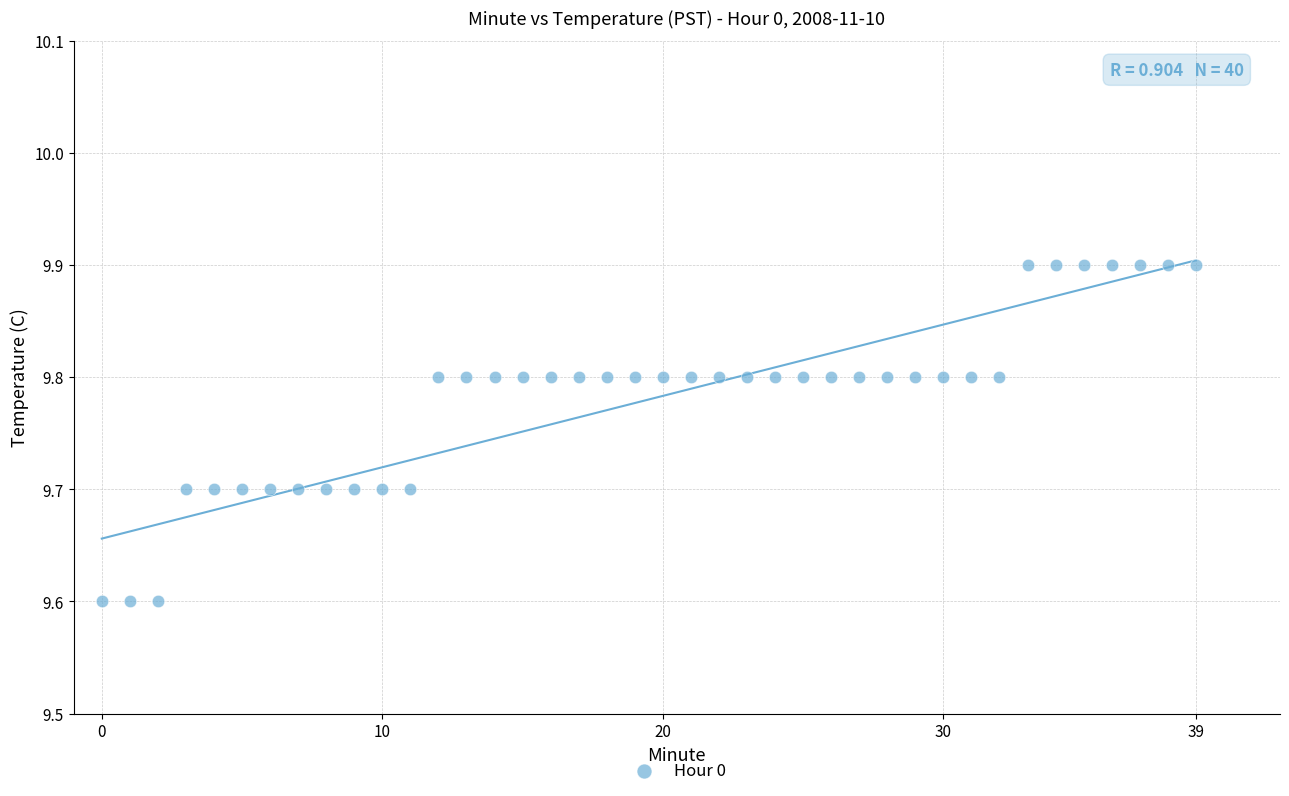

What is the range of Y values (max minus min)?

0.3